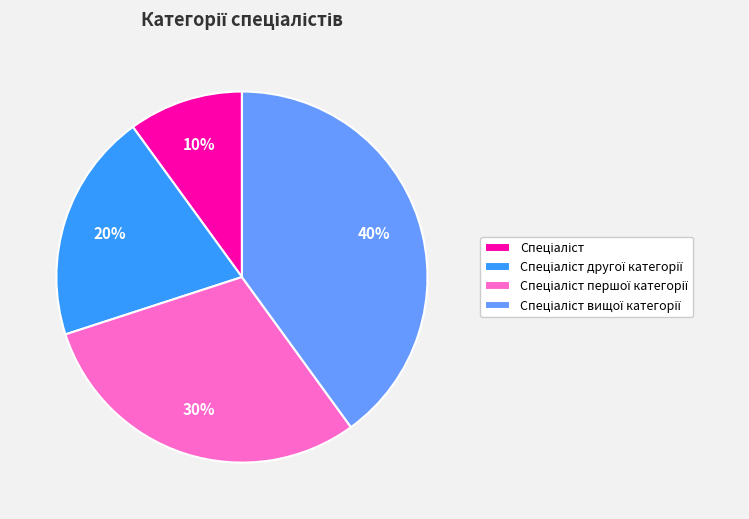

To the nearest percent, what is the difference between the largest and smallest slice percentages?

30%